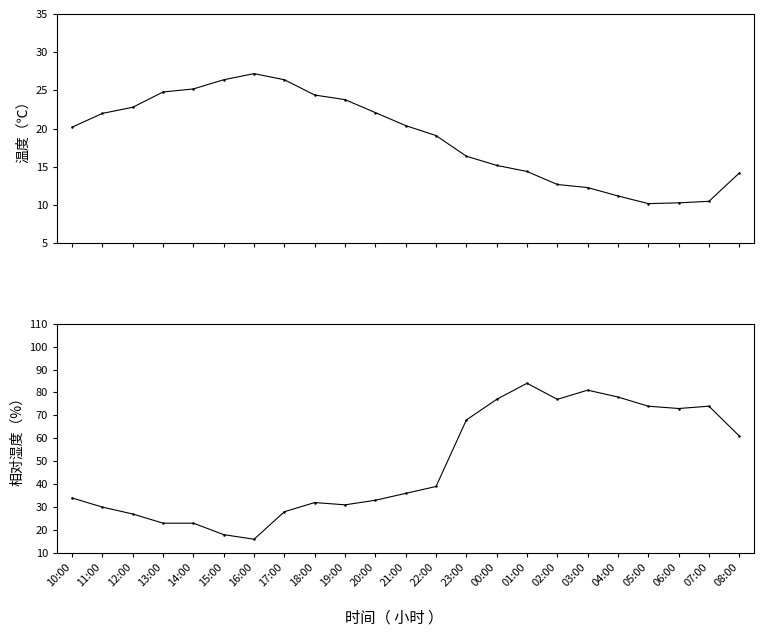

Which has a higher value, 11:00 or 16:00?

16:00